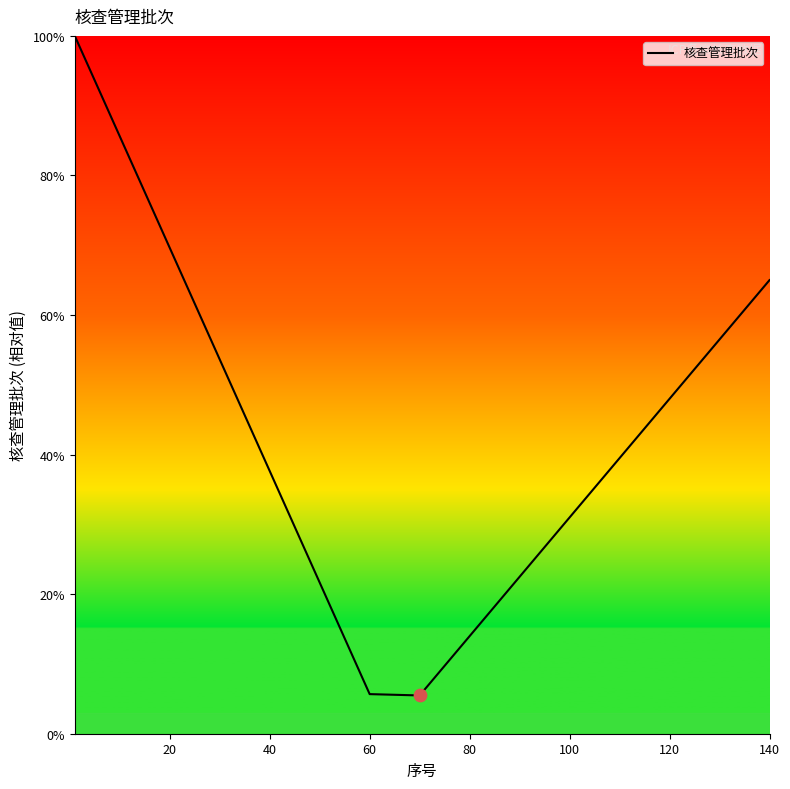

What is the difference between the maximum and minimum values?

94.5